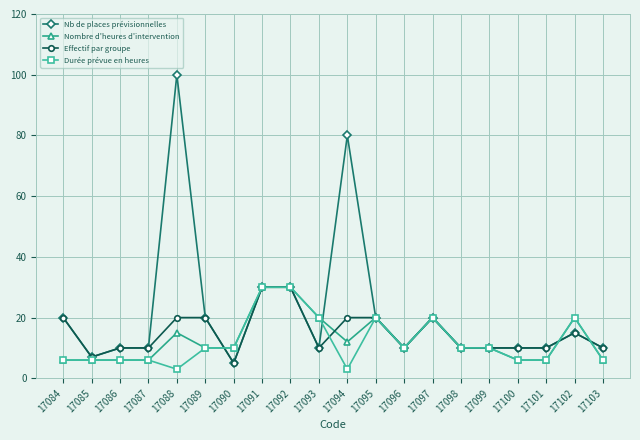

Which series has the largest total across all categories?

Nb de places prévisionnelles